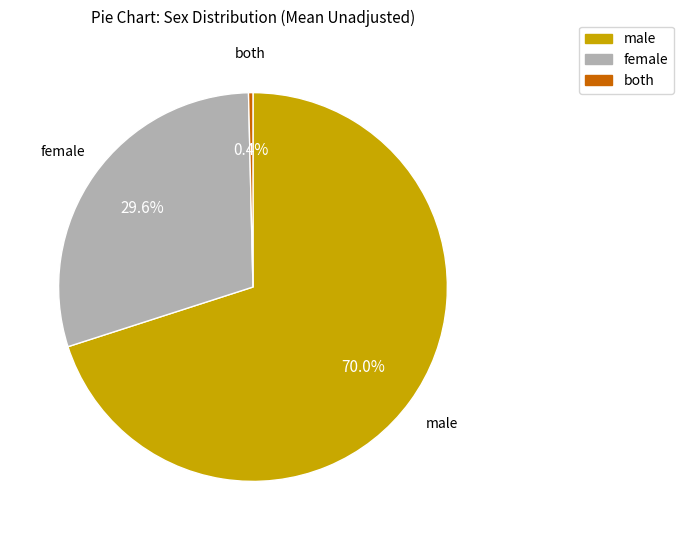

To the nearest percent, what portion does male represent?

70%